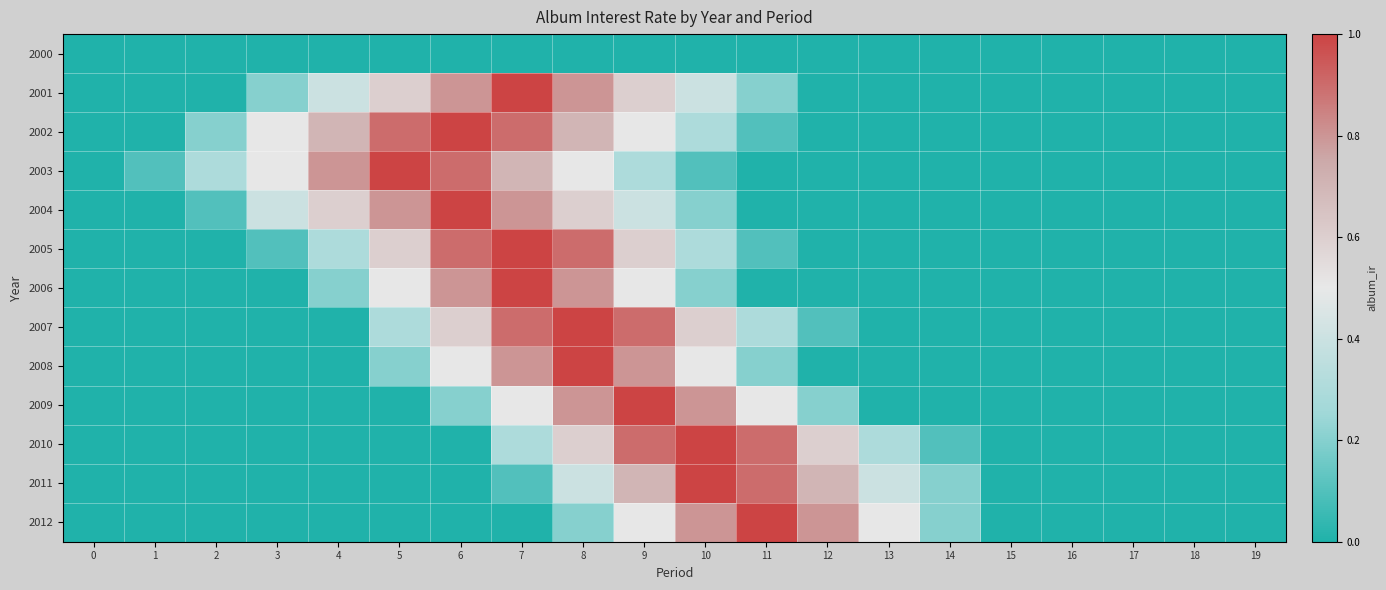

Which has a higher value, 16 or 0?

16